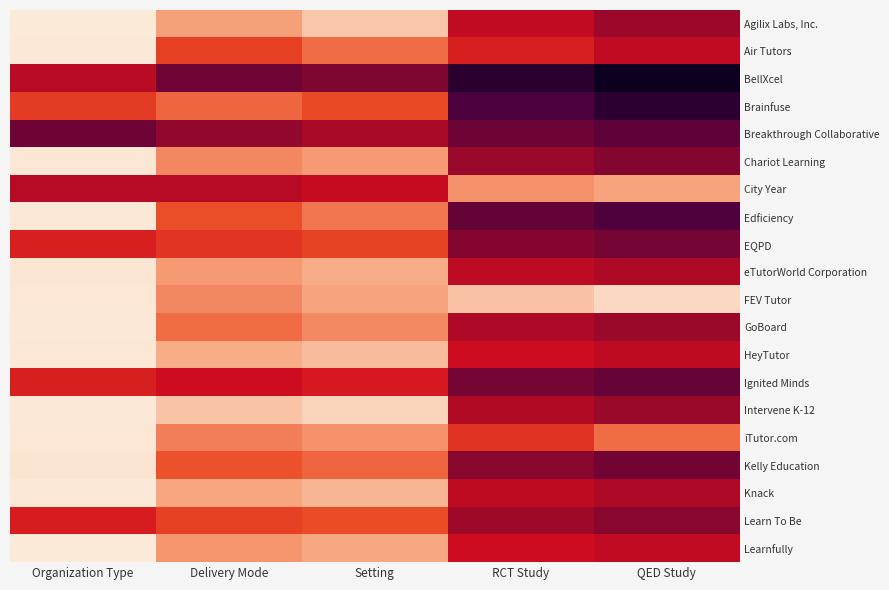

Which label corresponds to the largest value in the chart?

Organization Type